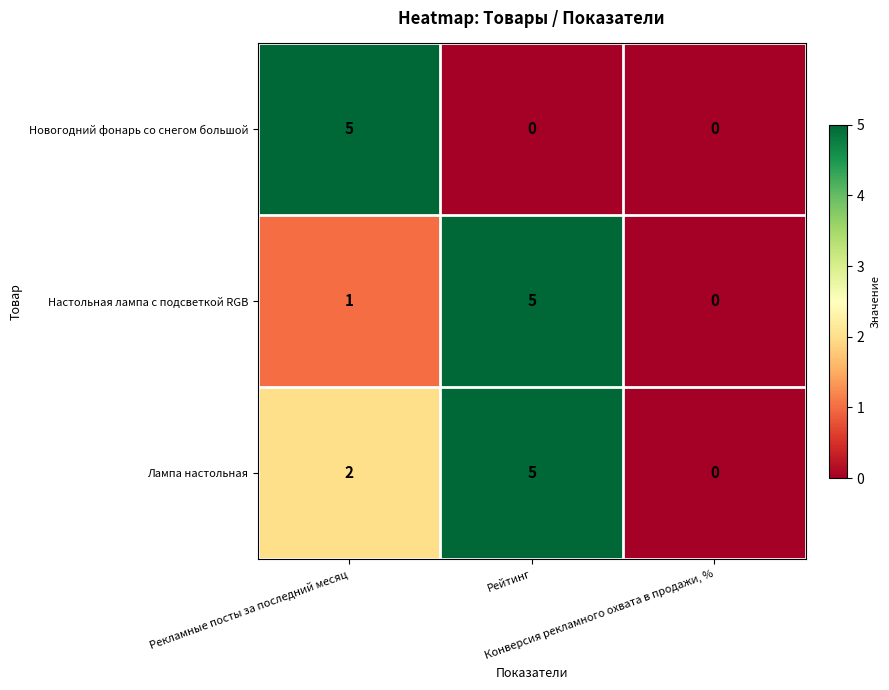

What is the difference between the maximum and second lowest values in the Новогодний фонарь со снегом большой series?

5